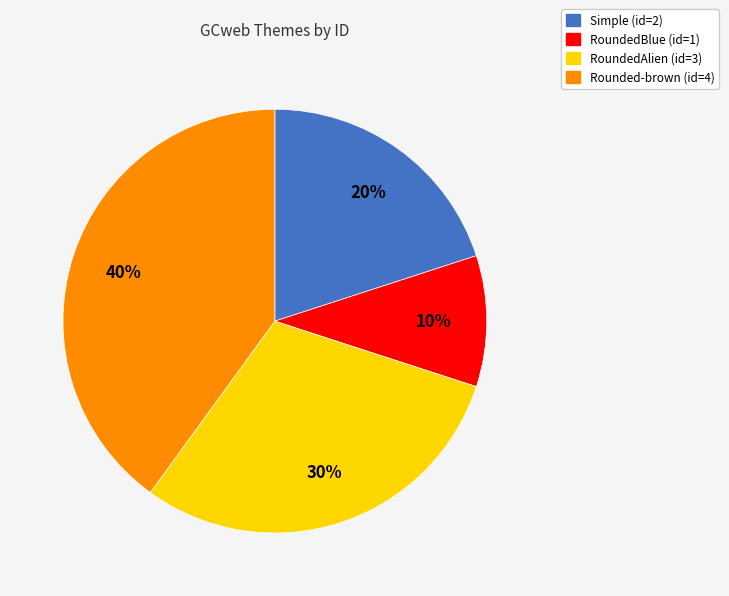

Is Simple (id=2) the majority of the pie?

No